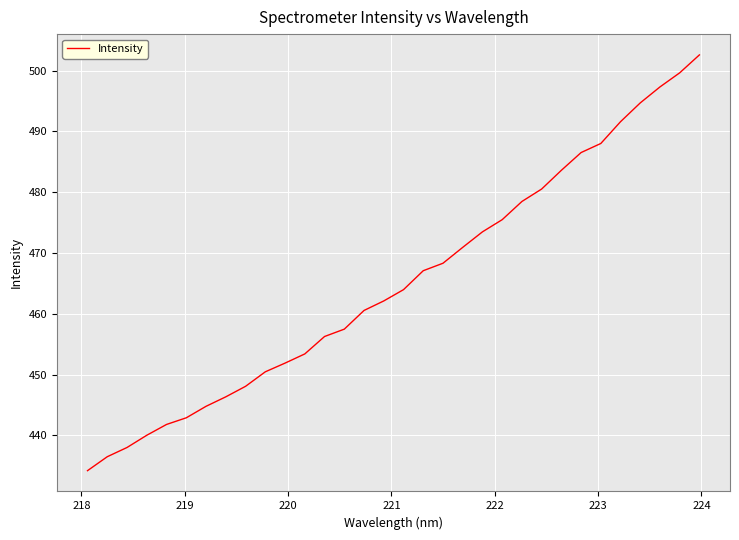

What is the difference between the maximum and minimum values?

68.4